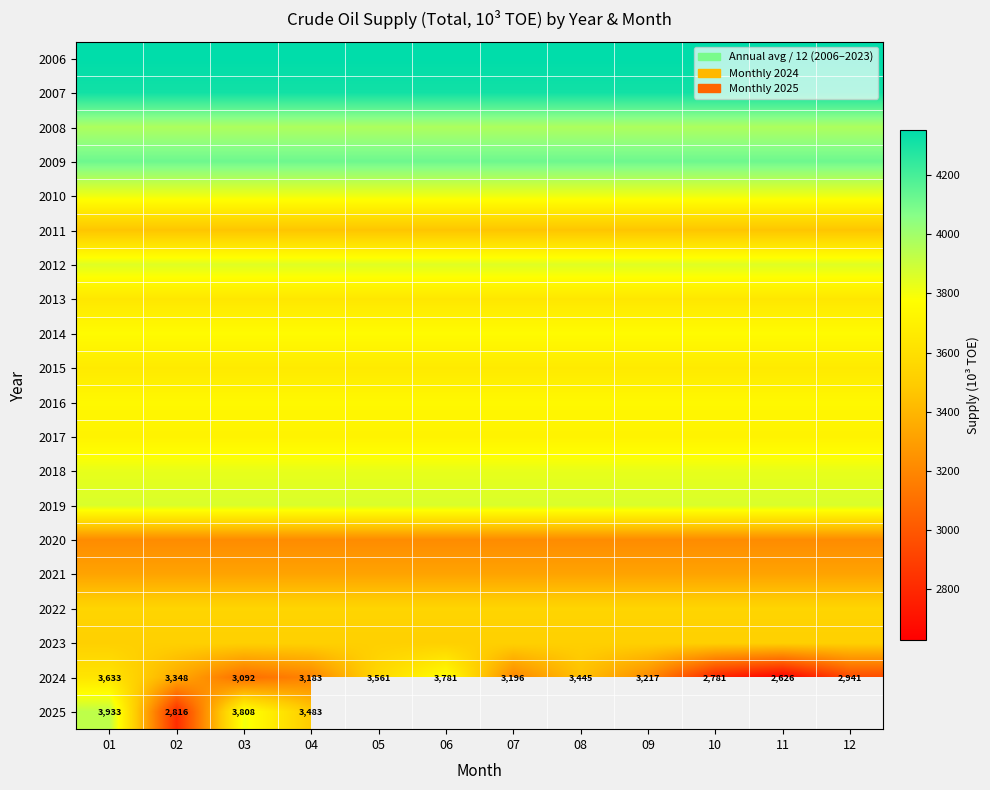

Is the value of 2024 at 08 greater than the value of 2015 at 12?

No